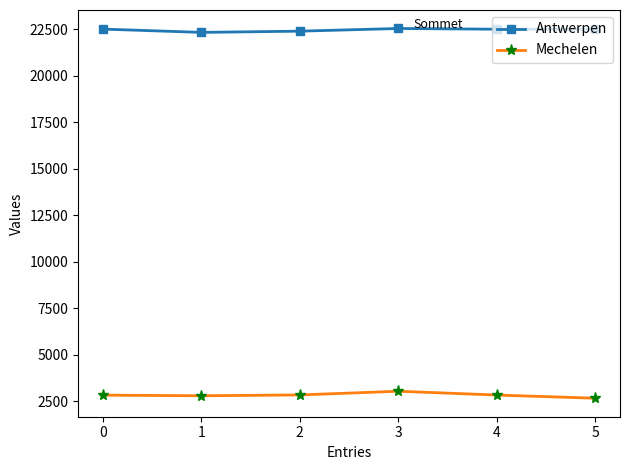

Which series has the largest total across all categories?

Antwerpen